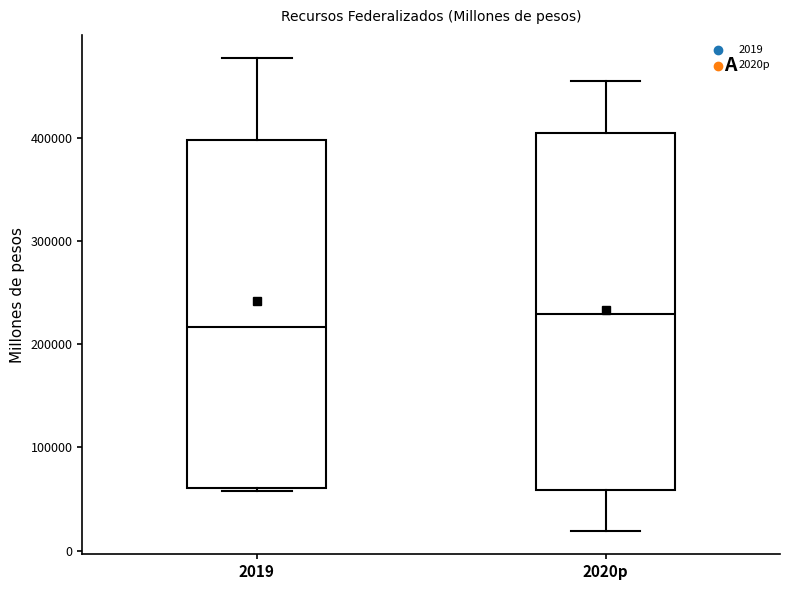

Reading left to right, transcribe this box plot: for each box, give where its median line is, the range the box spans, and where its two whiskers end, as read against the y-axis. The values are not printed on the chart, so give them approximately, as read against the axis.

2019: median 220000, box 60000 to 400000, whiskers 60000 to 480000
2020p: median 230000, box 60000 to 400000, whiskers 20000 to 460000